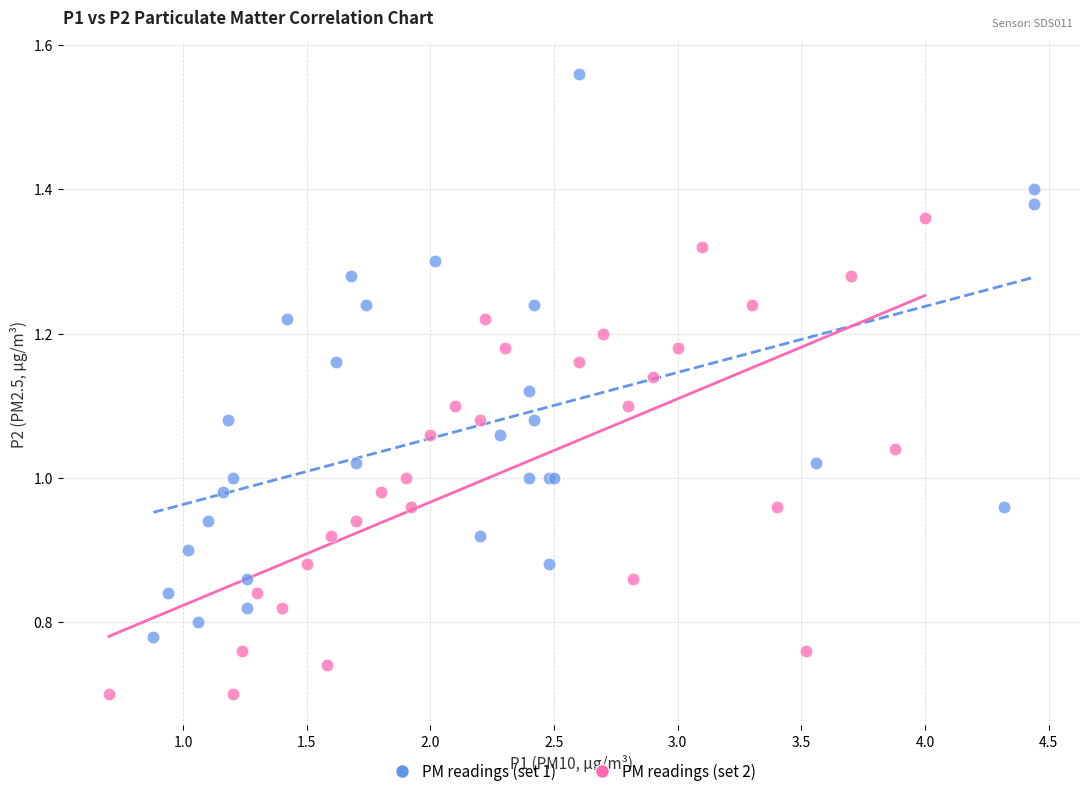

Which series contains the highest Y value?

PM readings (set 1)